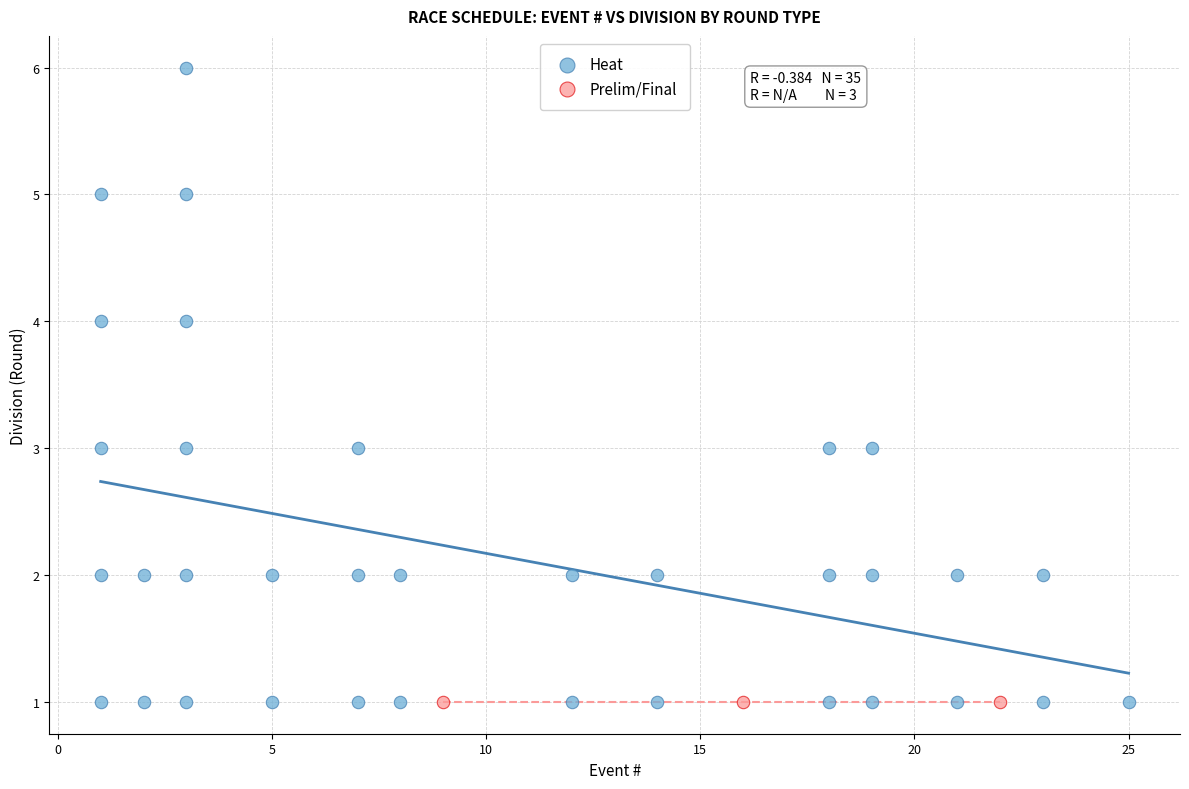

Which series contains the highest Y value?

Heat